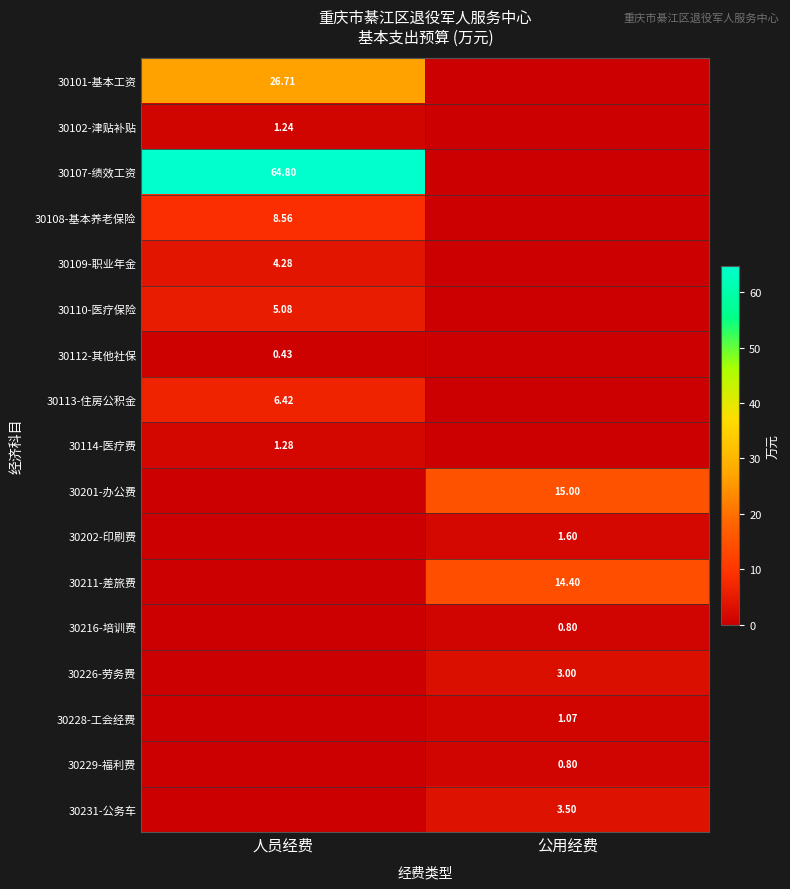

Is it true that 30114-医疗费 equals 0.0 at 公用经费?

True